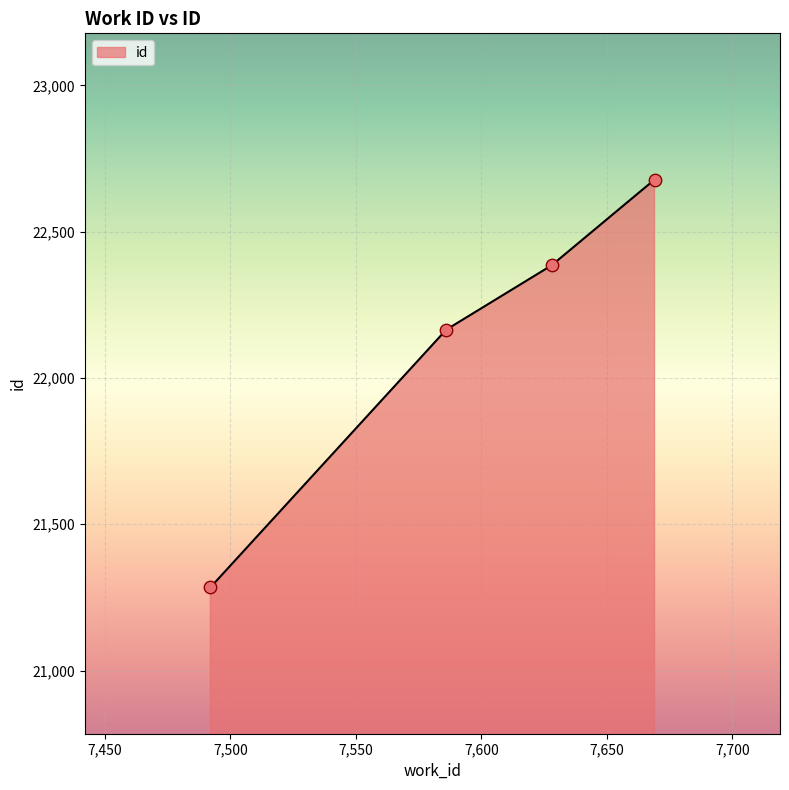

True or false: the data has more than 0 interior local peaks.

False